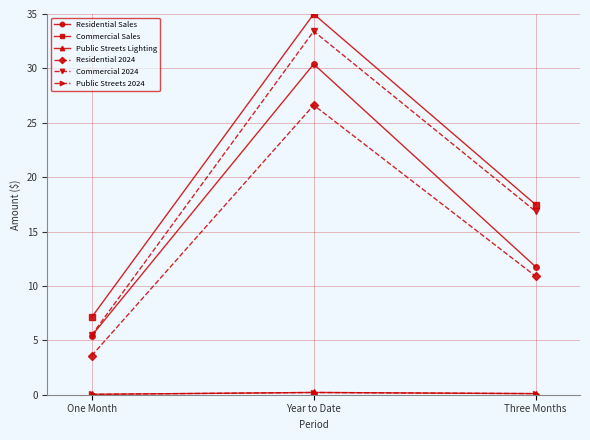

Rank the categories by Residential Sales value from highest to lowest.

Year to Date, Three Months, One Month